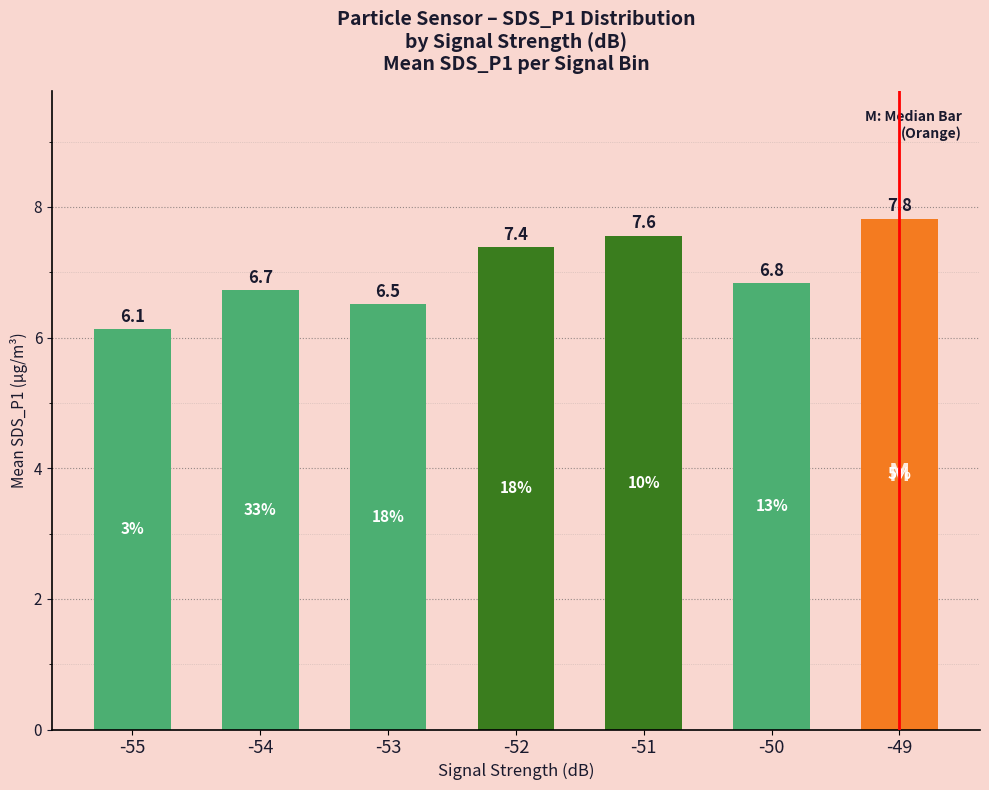

What is the value of the 2nd bar from the left?

6.7